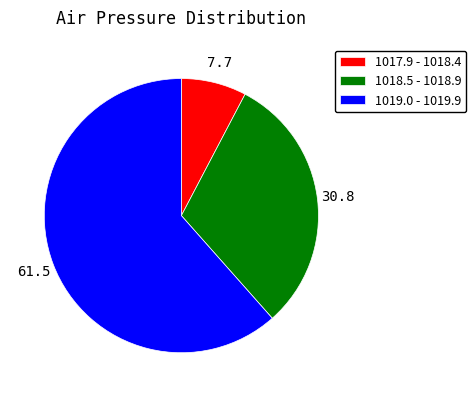

Which has a higher value, 1018.5 - 1018.9 or 1017.9 - 1018.4?

1018.5 - 1018.9